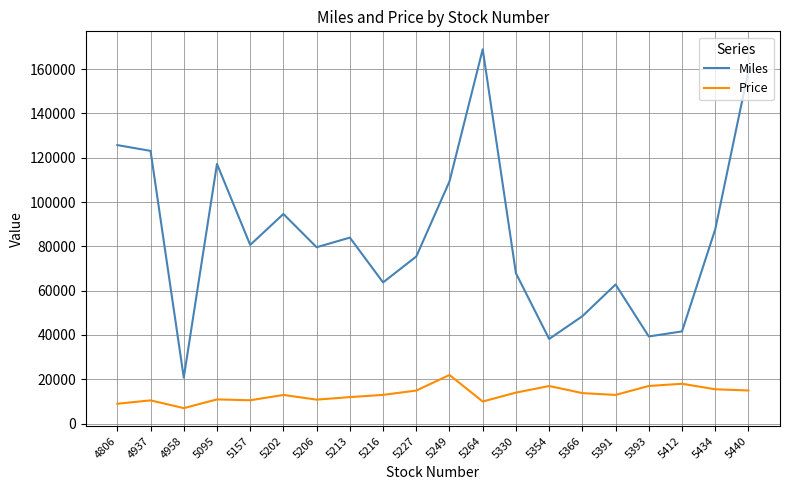

In Price, how many points are higher than both neighbors (excluding endpoints)?

6